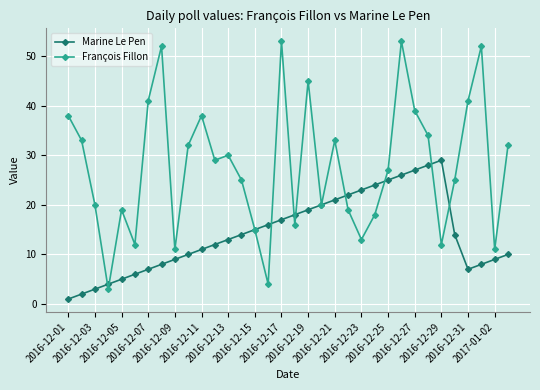

At how many categories does at least one series exceed 36?

10